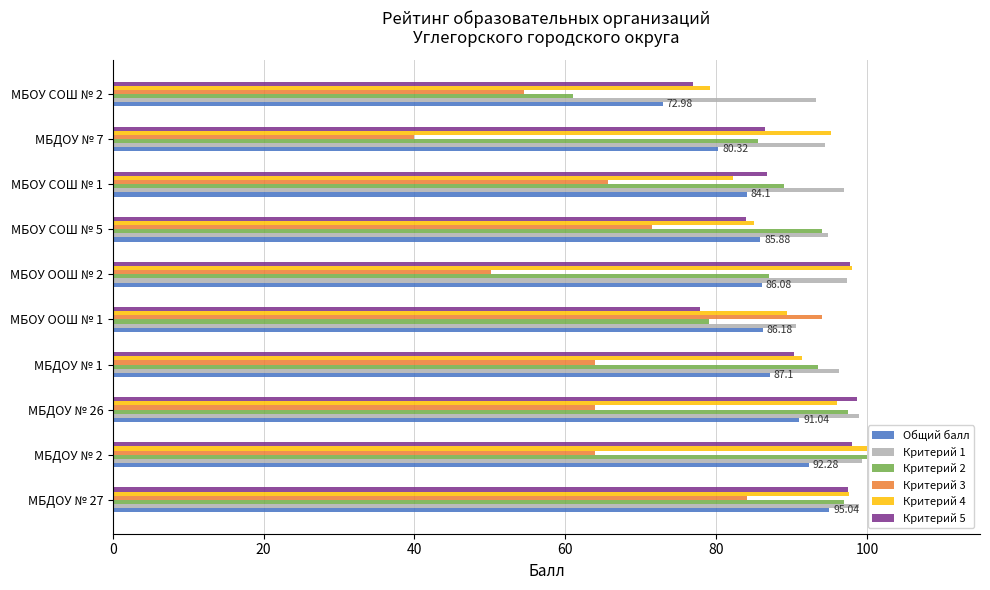

Which series has the widest spread of values?

Критерий 3